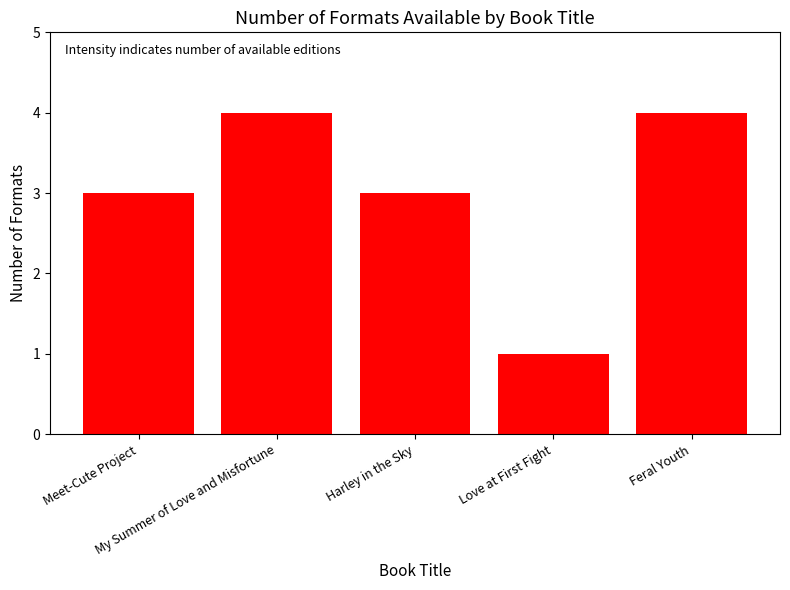

Reading left to right, what are all the values shown in this chart?

Meet-Cute Project=3	My Summer of Love and Misfortune=4	Harley in the Sky=3	Love at First Fight=1	Feral Youth=4